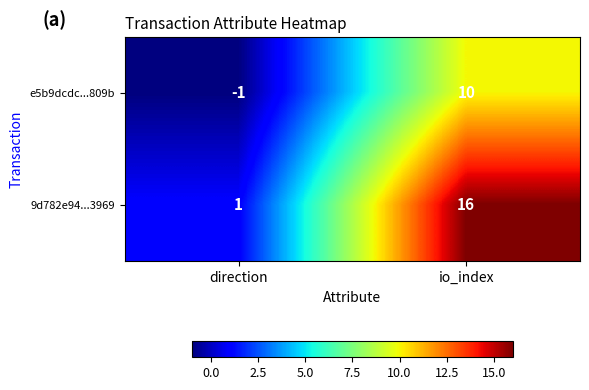

True or false: 9d782e94...3969 has a value of 1 at direction.

True